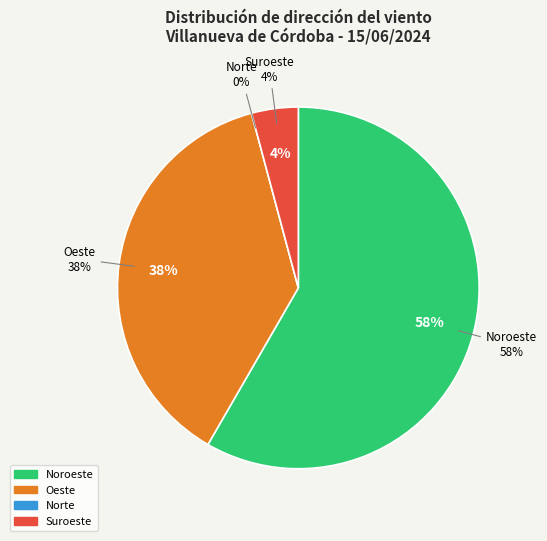

Which has a higher value, Norte or Oeste?

Oeste